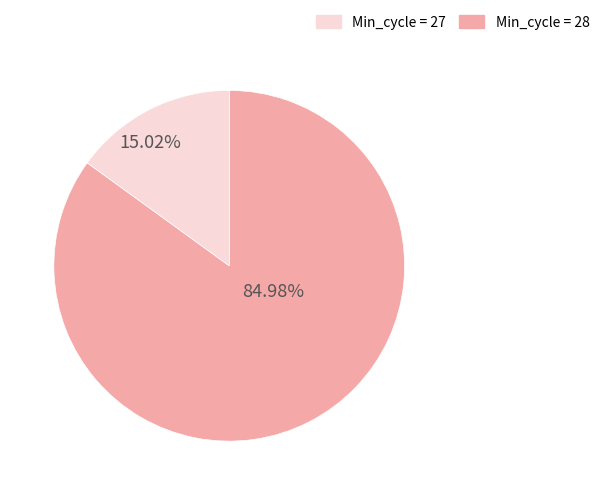

Count the number of slices in the pie.

2